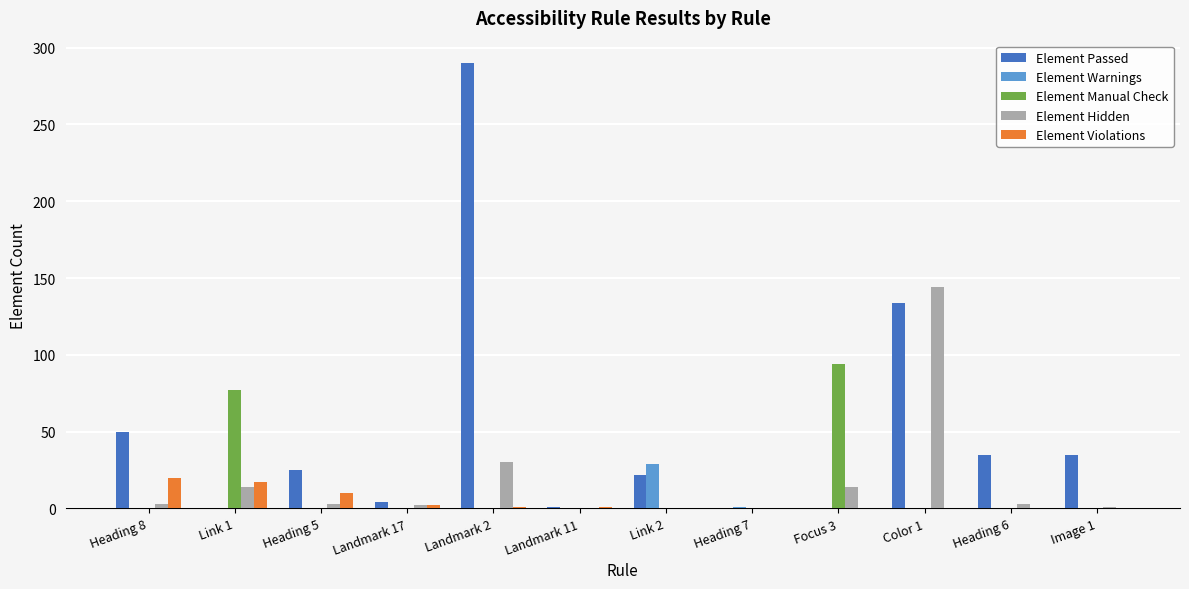

At which label is Element Hidden closest to 72?

Landmark 2